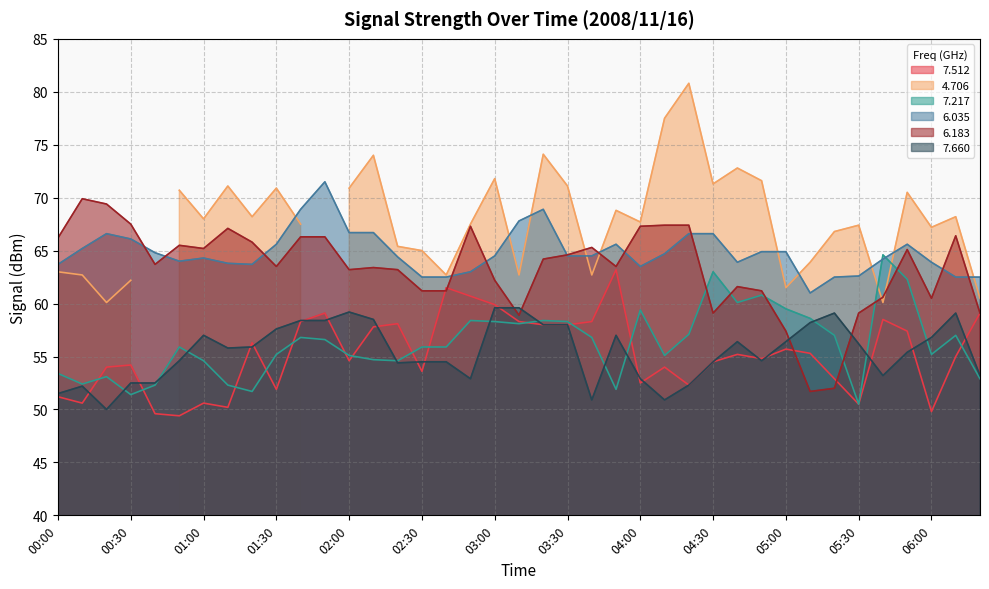

What is the difference between the   6.035 values at 04:20 and 00:00?

2.9